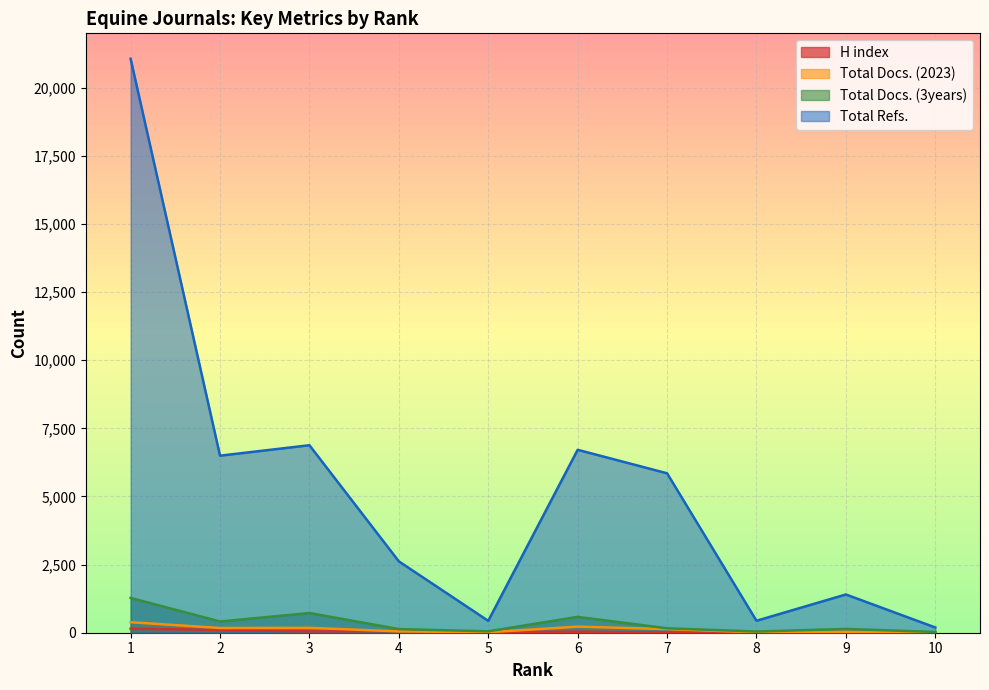

In H index, how many points are lower than both neighbors (excluding endpoints)?

3